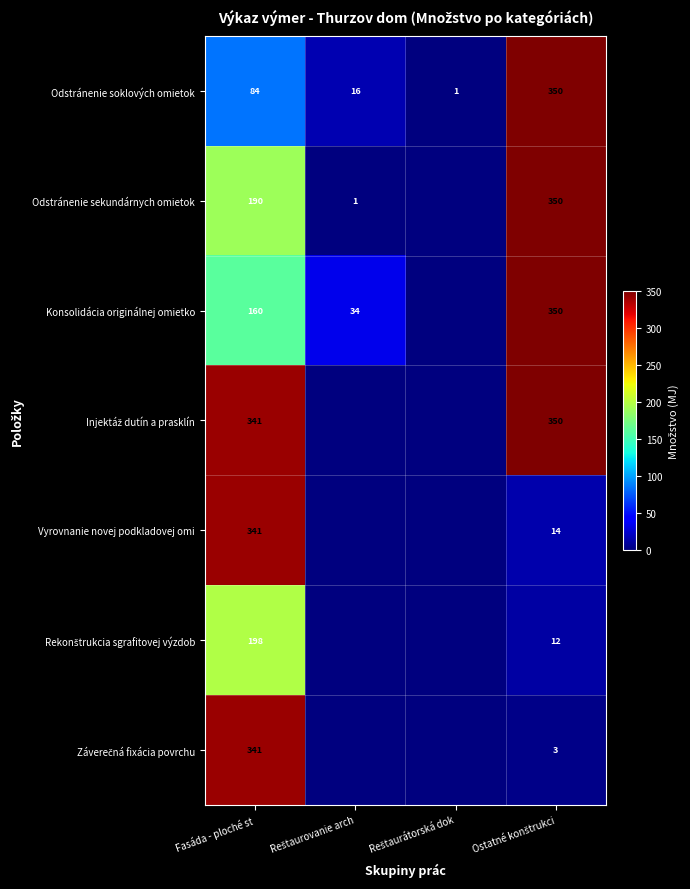

True or false: Odstránenie sekundárnych omietok has a value of 190 at Fasáda - ploché st.

True